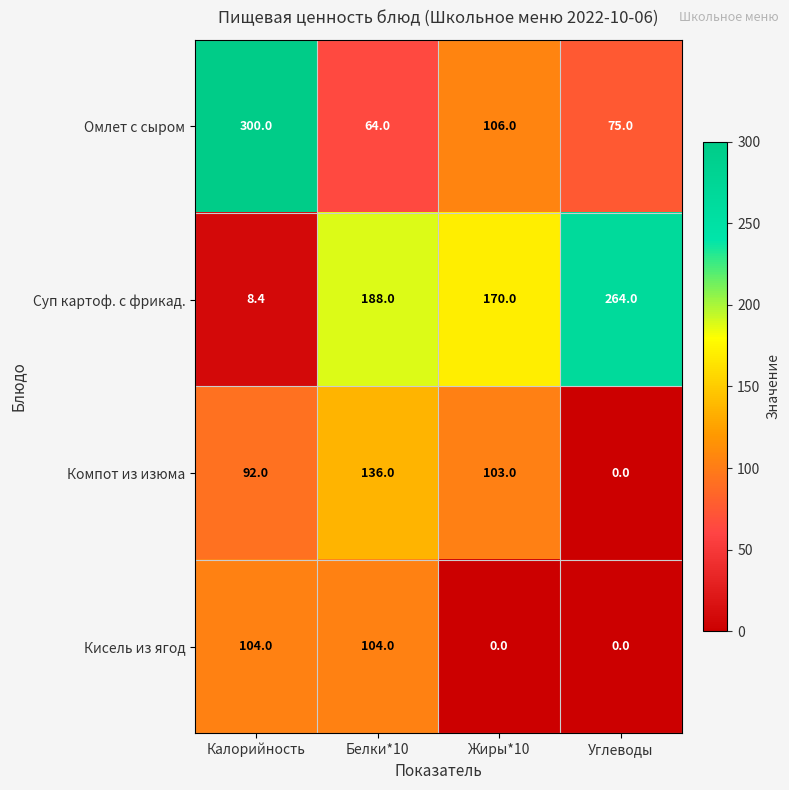

List the series in order of their overall mean, lowest first.

Кисель из ягод, Компот из изюма, Омлет с сыром, Суп картоф. с фрикад.